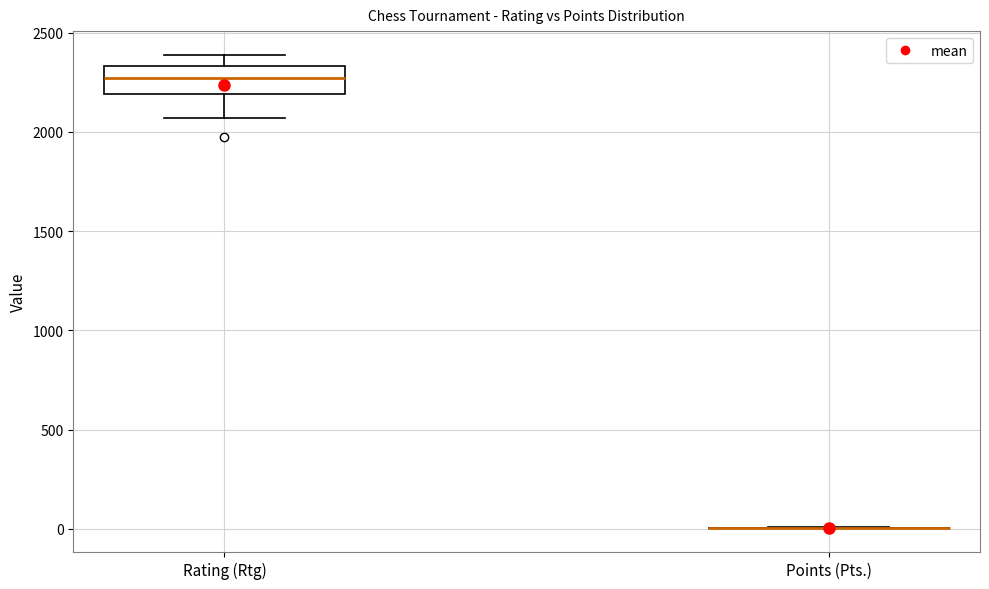

Which box is the tallest, from its lower edge to its upper edge?

Rating (Rtg)